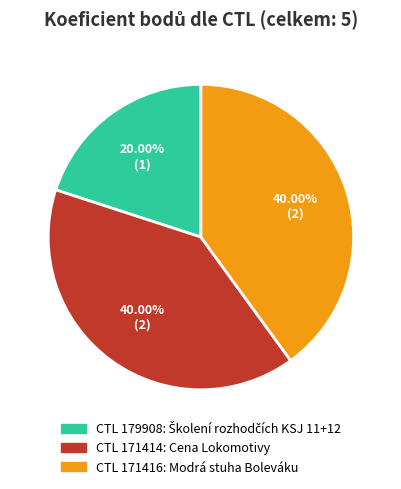

Does any single category account for the majority?

No